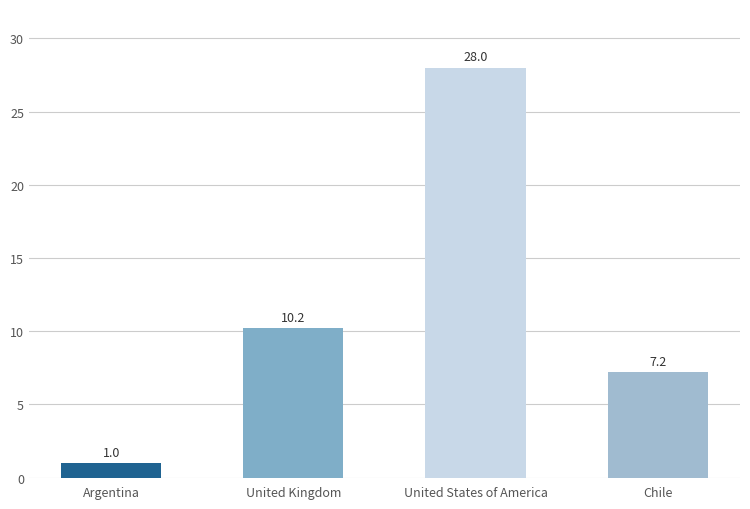

At which label is the value closest to 14?

United Kingdom